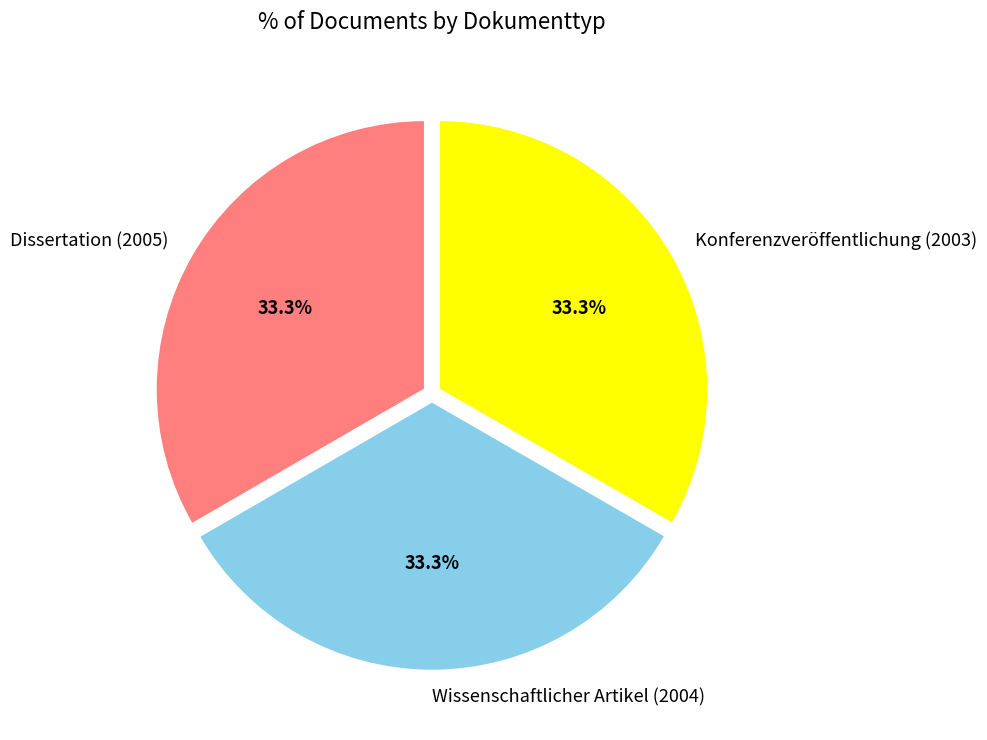

Does Dissertation (2005) account for over 50% of the chart?

No